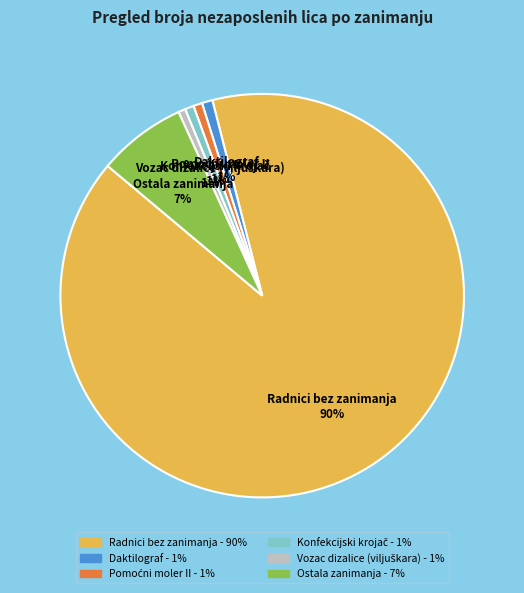

To the nearest percent, what is the average slice percentage?

17%